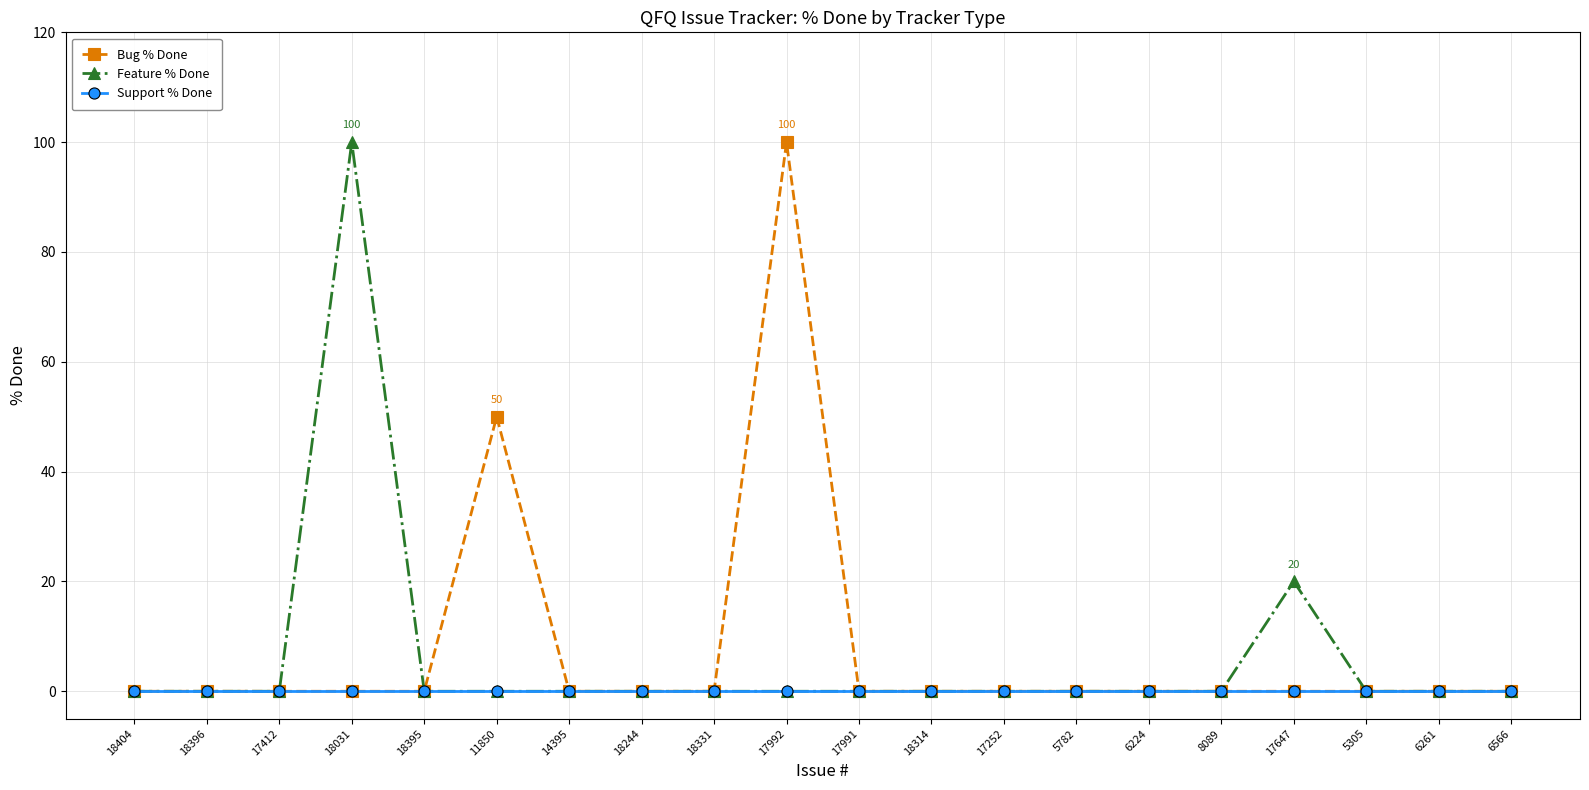

What position from the right is 18314?

9